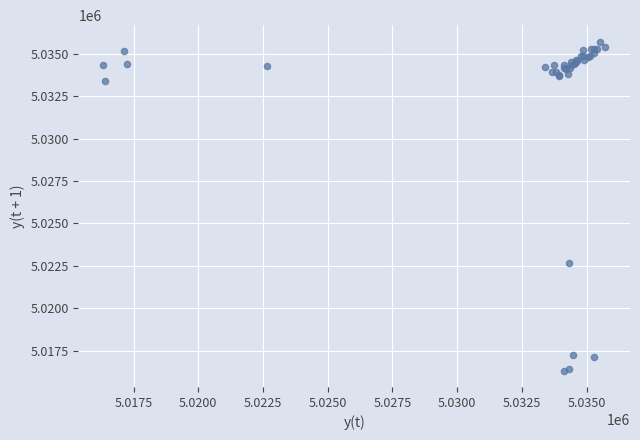

What Y value in the scatter plot is closest to 5026021?

5022669